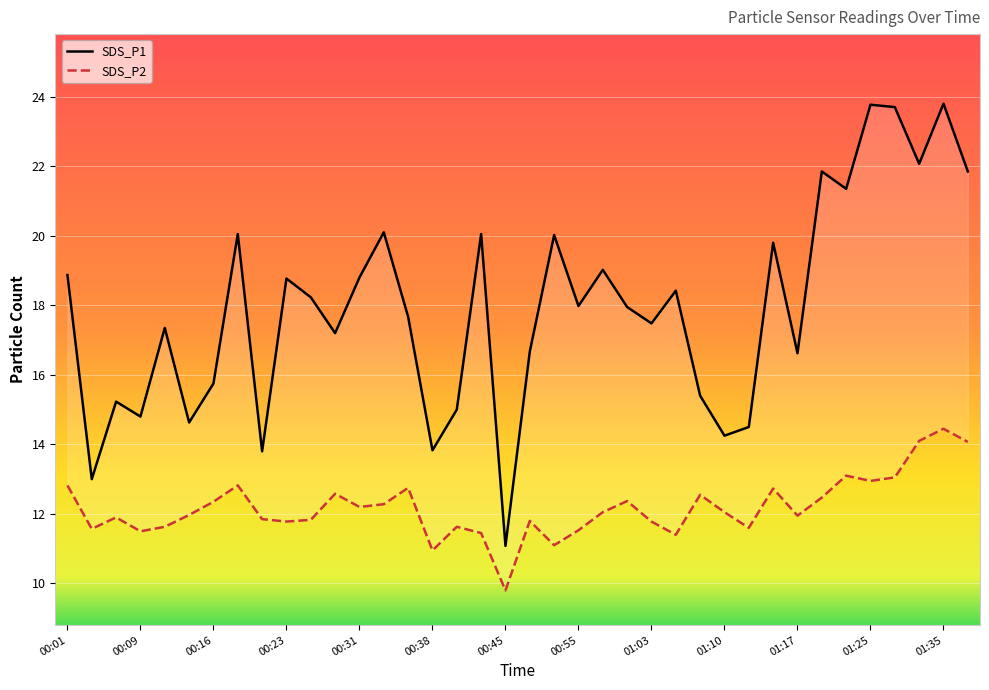

How many values in the SDS_P1 series exceed 17?

24